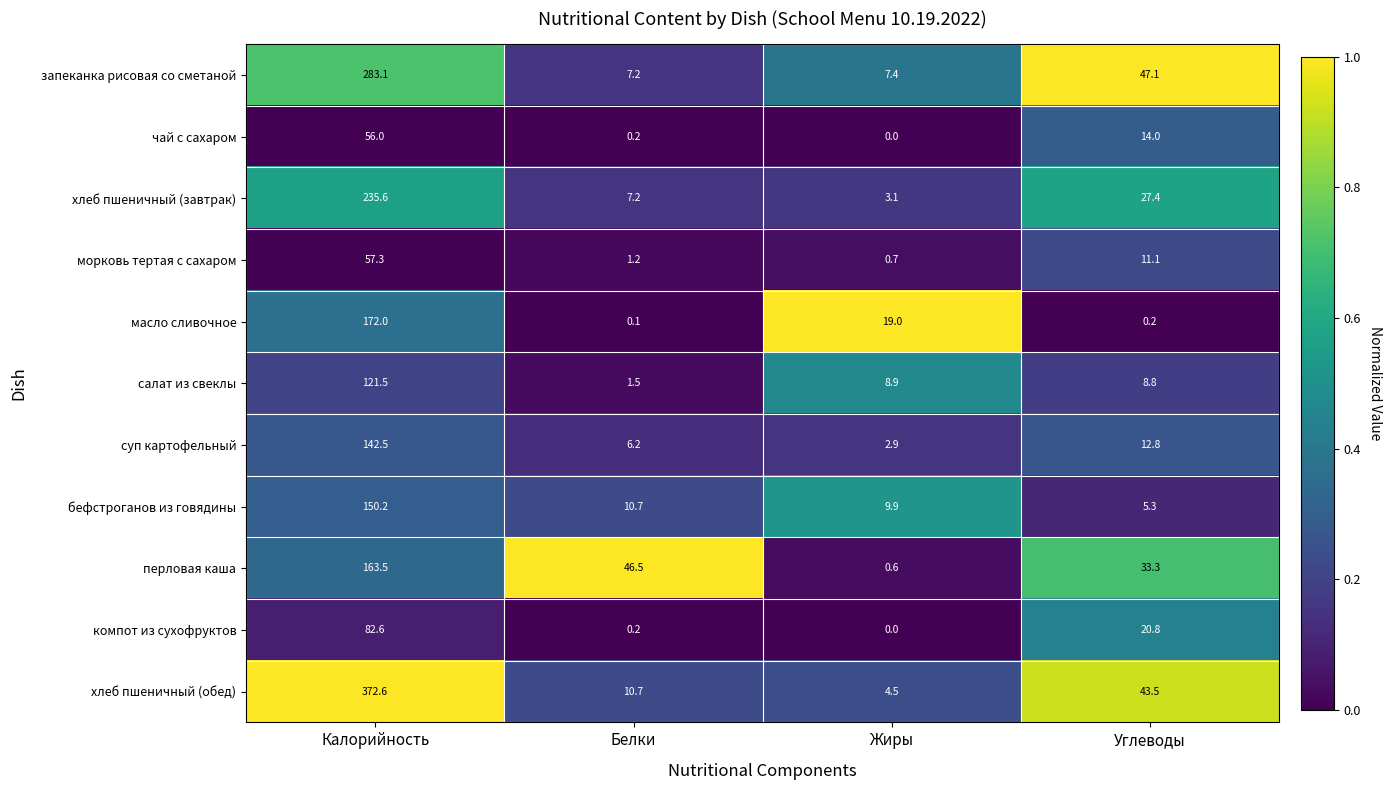

What is the spread (max minus min) of values at Углеводы?

46.9